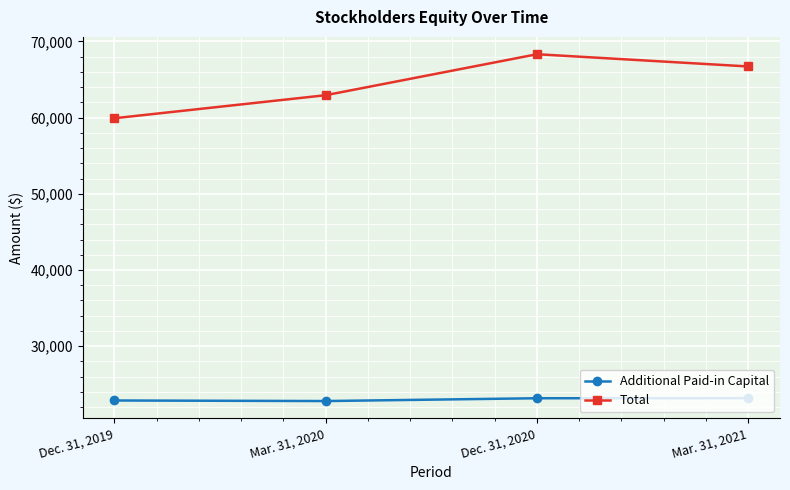

Where is Total nearest to the value 64125?

Mar. 31, 2020